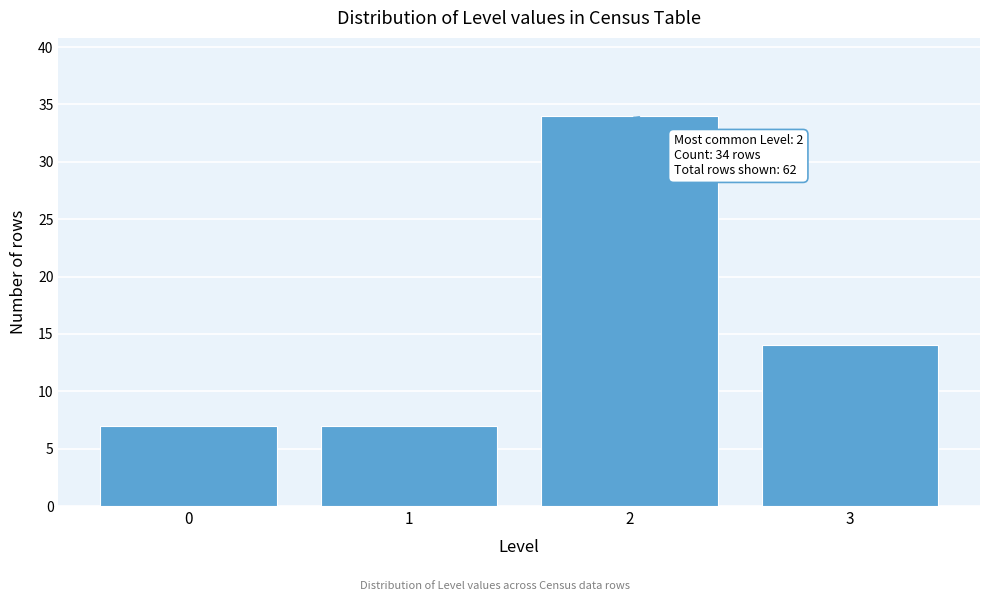

Over which range of the x-axis is the bar tallest?

1.5 to 2.5